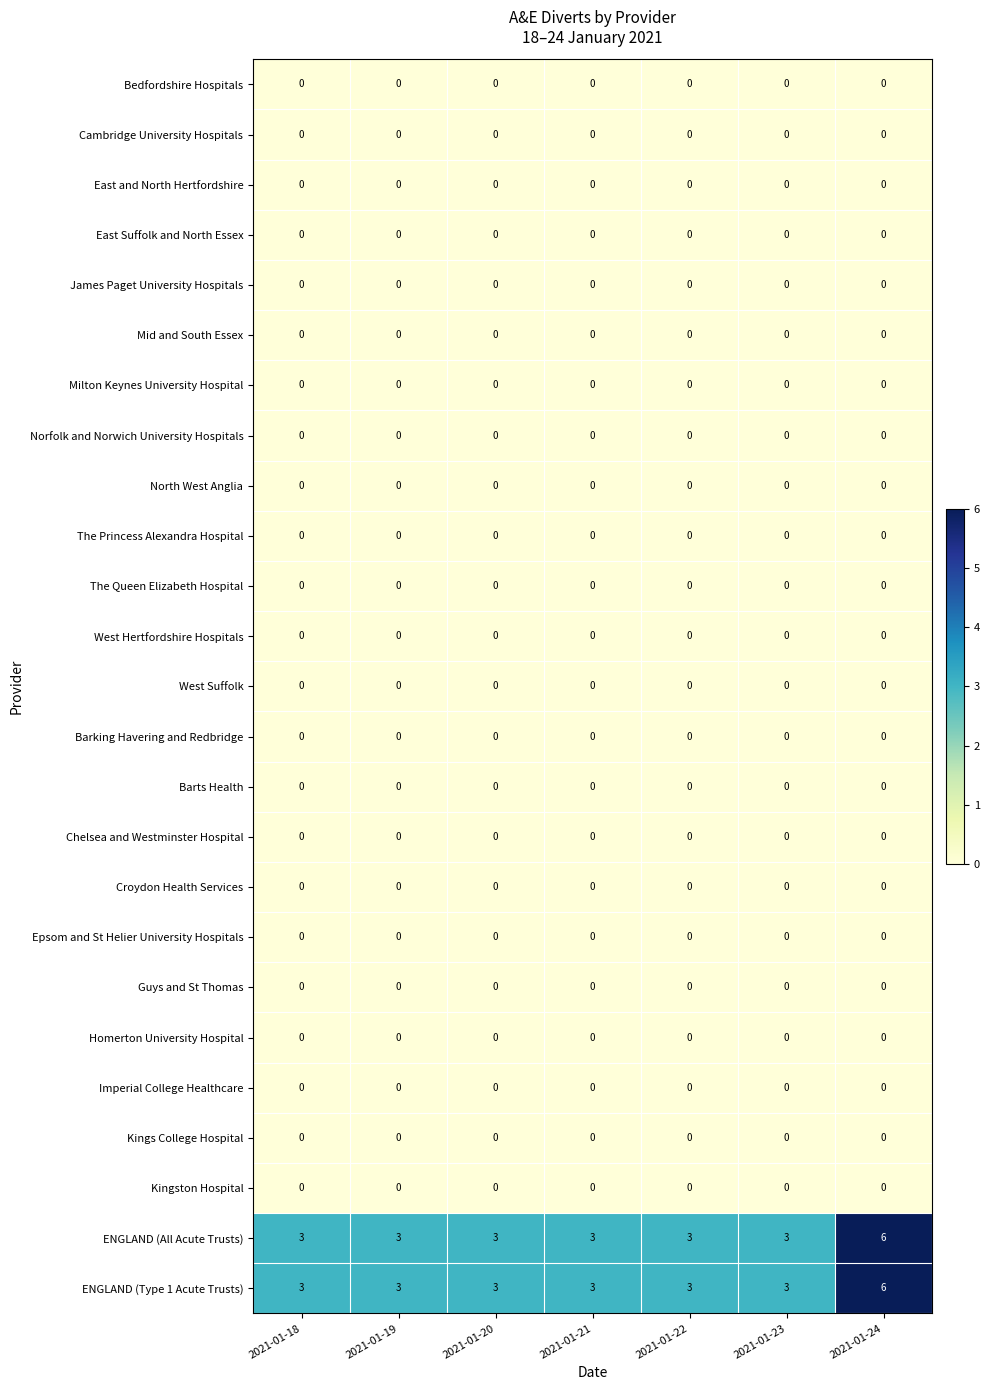

What is the difference between the highest and lowest values at 2021-01-18?

3